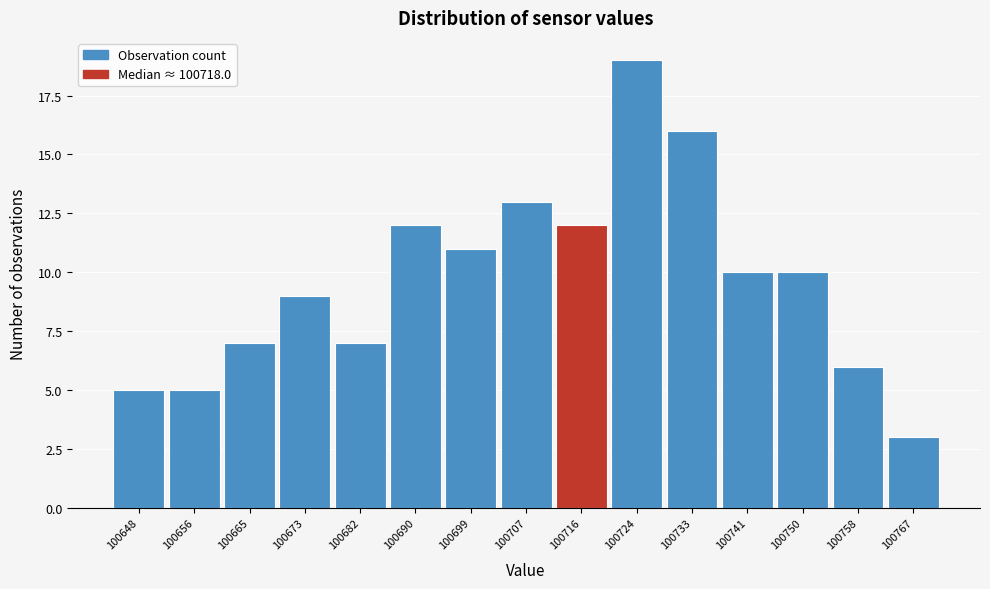

Reading left to right, transcribe all the data shown in this chart.

5	5	7	9	7	12	11	13	12	19	16	10	10	6	3